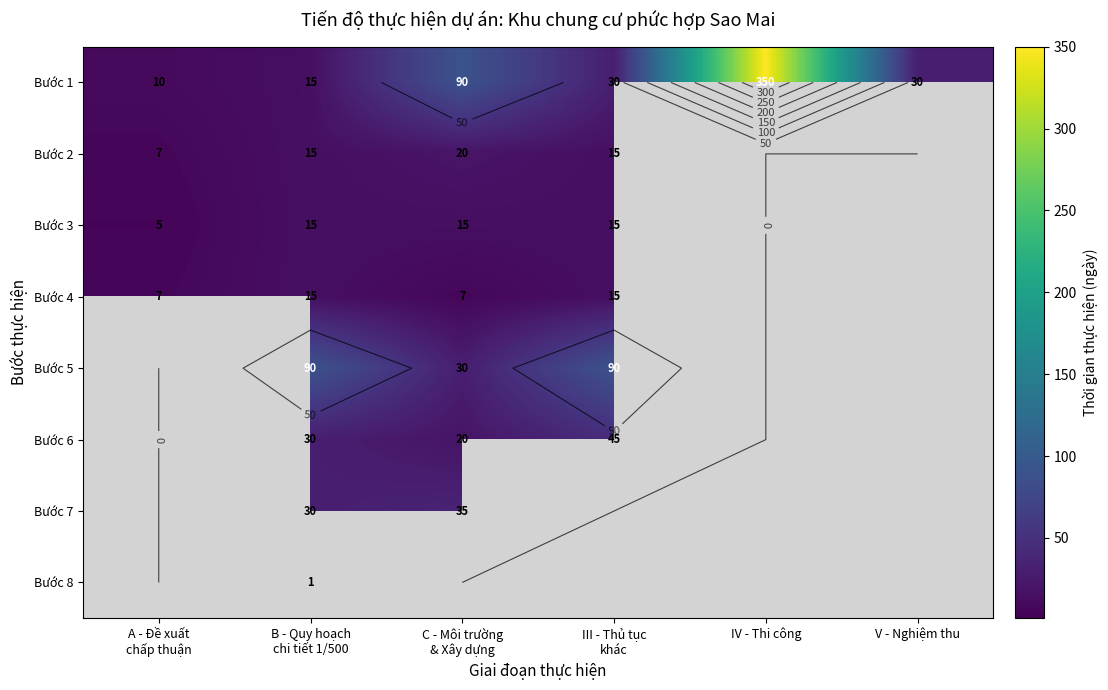

What is the difference between the highest and lowest values at C - Môi trường
& Xây dựng?

83.0